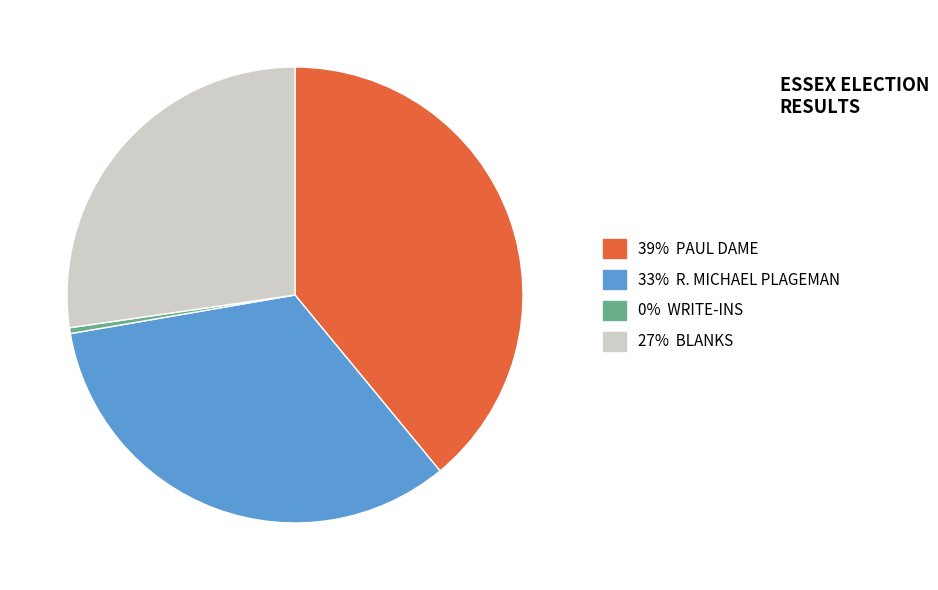

Does any single category account for the majority?

No